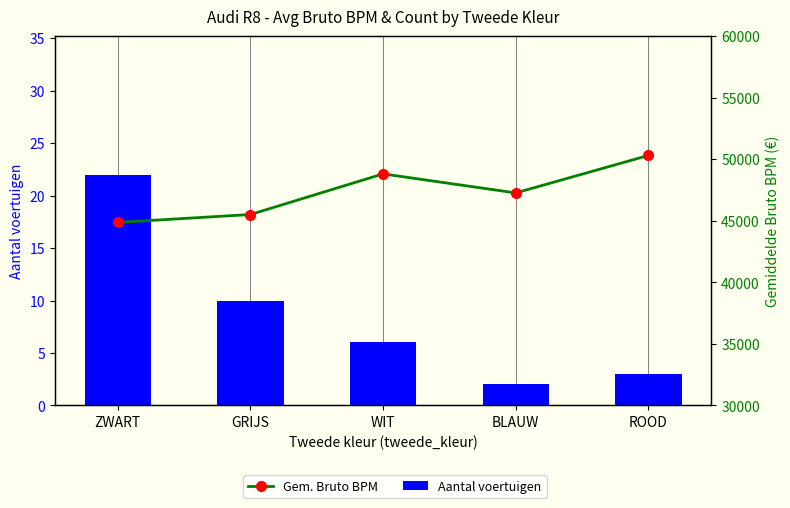

Count the Gem. Bruto BPM values in the range 45508 to 48810.

3